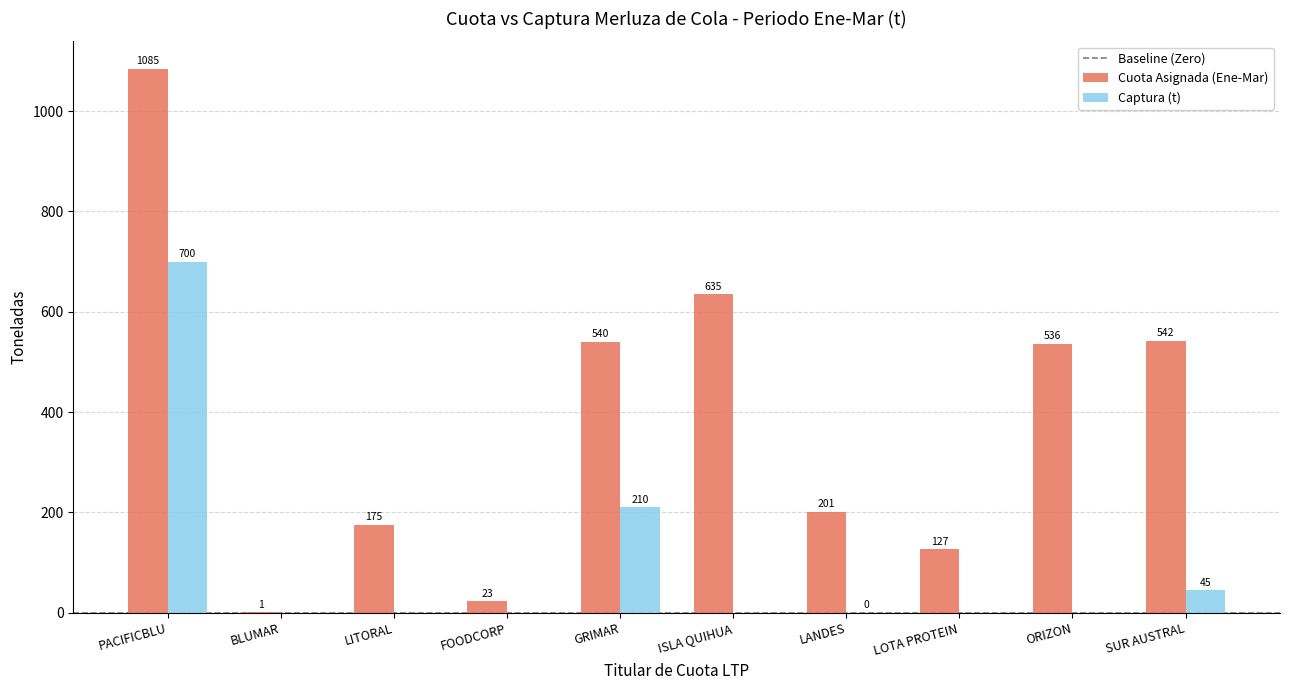

Which series has the largest total across all categories?

Cuota Asignada (Ene-Mar)